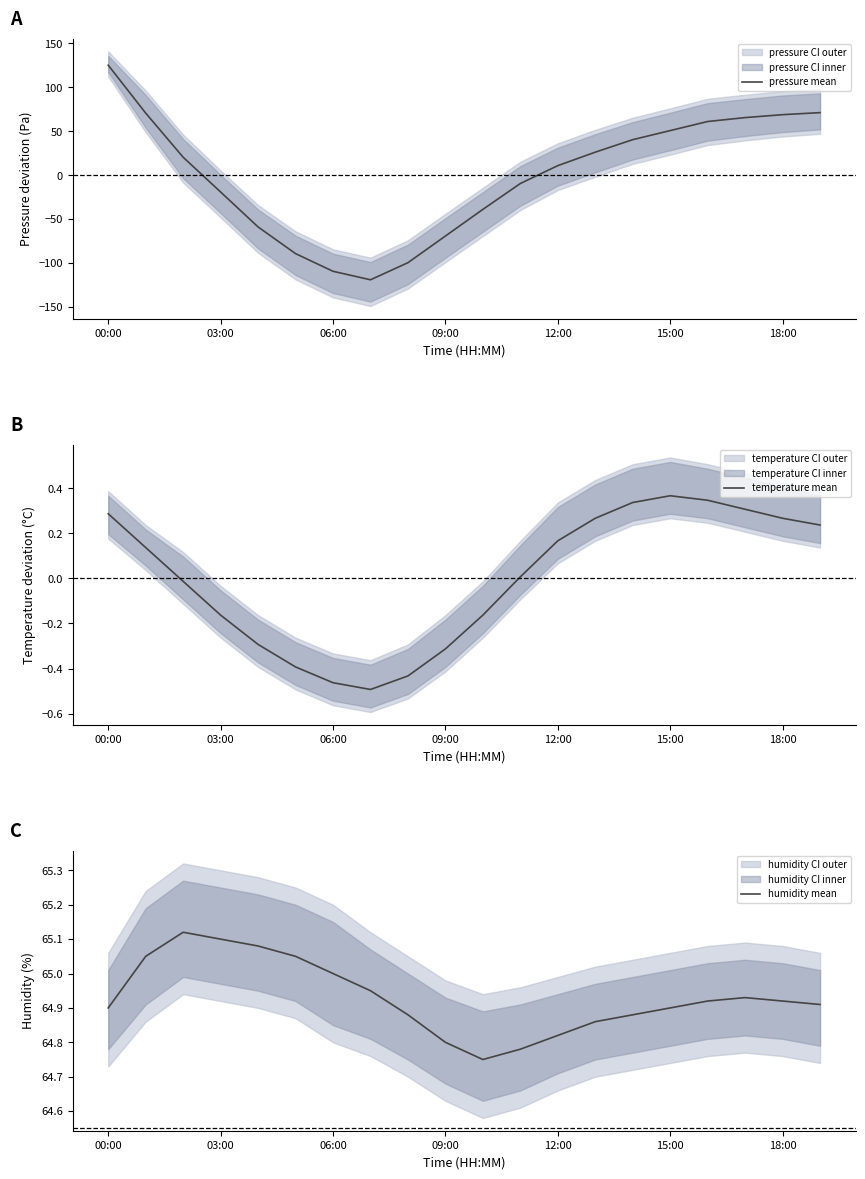

Where is pressure mean nearest to the value 3?

12:00